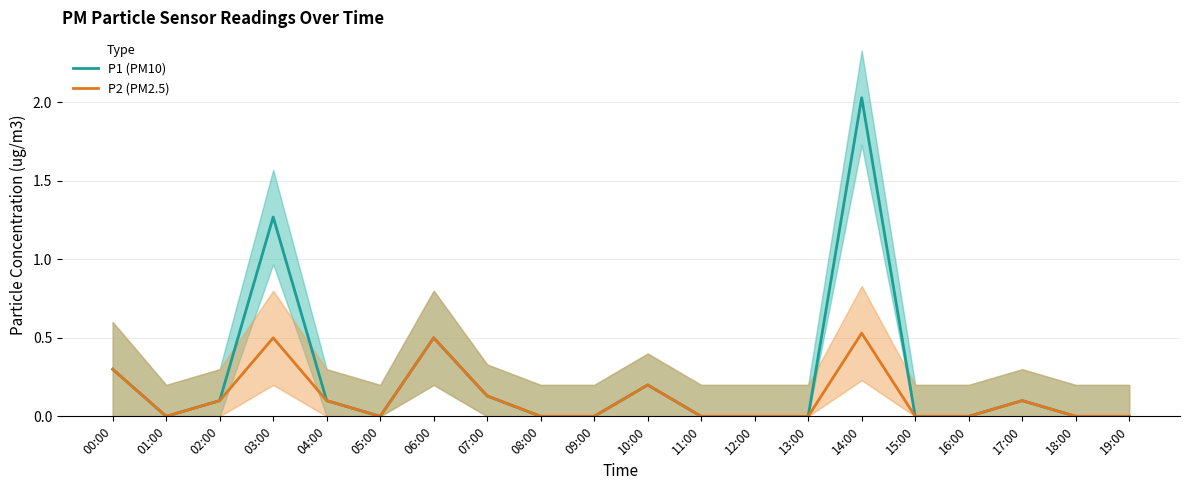

How many lines are shown in the chart?

2